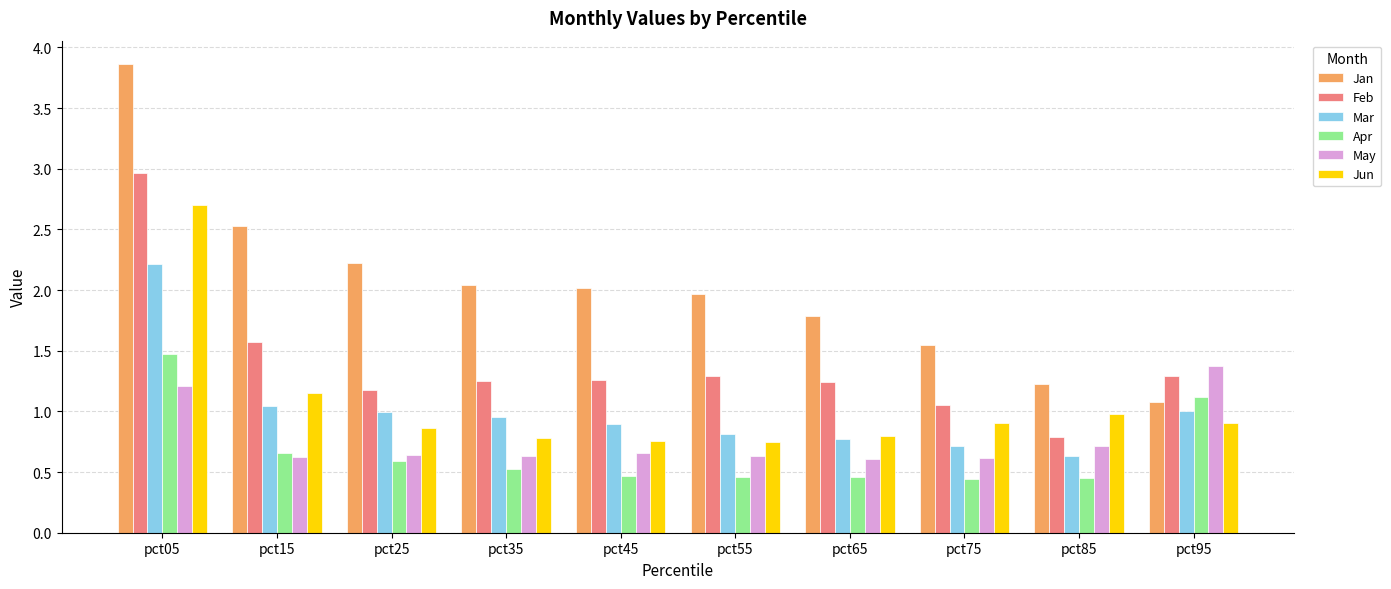

Count the number of data series in this chart.

6